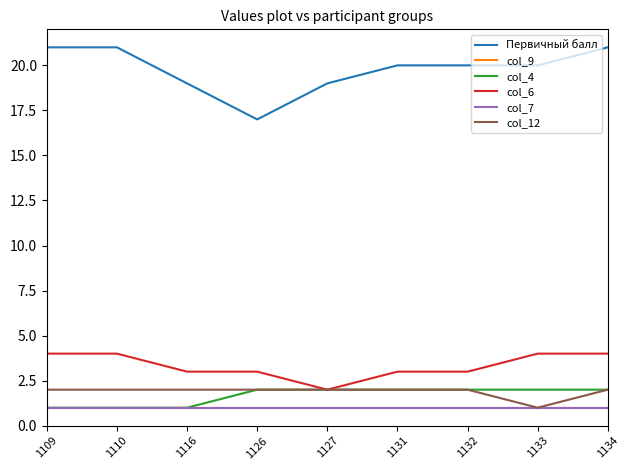

Does the chart have visible grid lines?

No